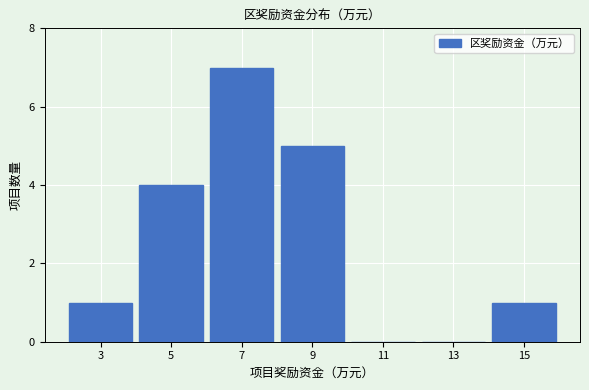

Reading left to right, extract all data points from this chart.

3=1	5=4	7=7	9=5	11=0	13=0	15=1